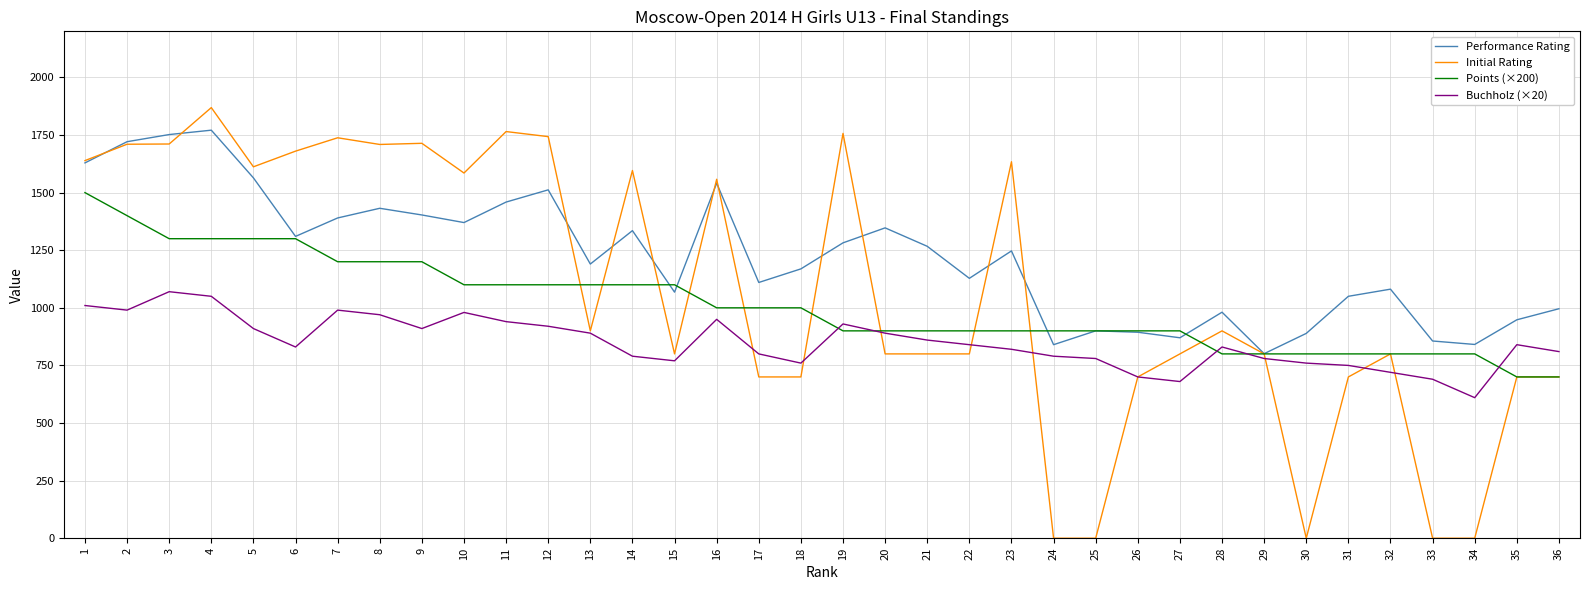

The value of Initial Rating at 27 is 352. True or false?

False